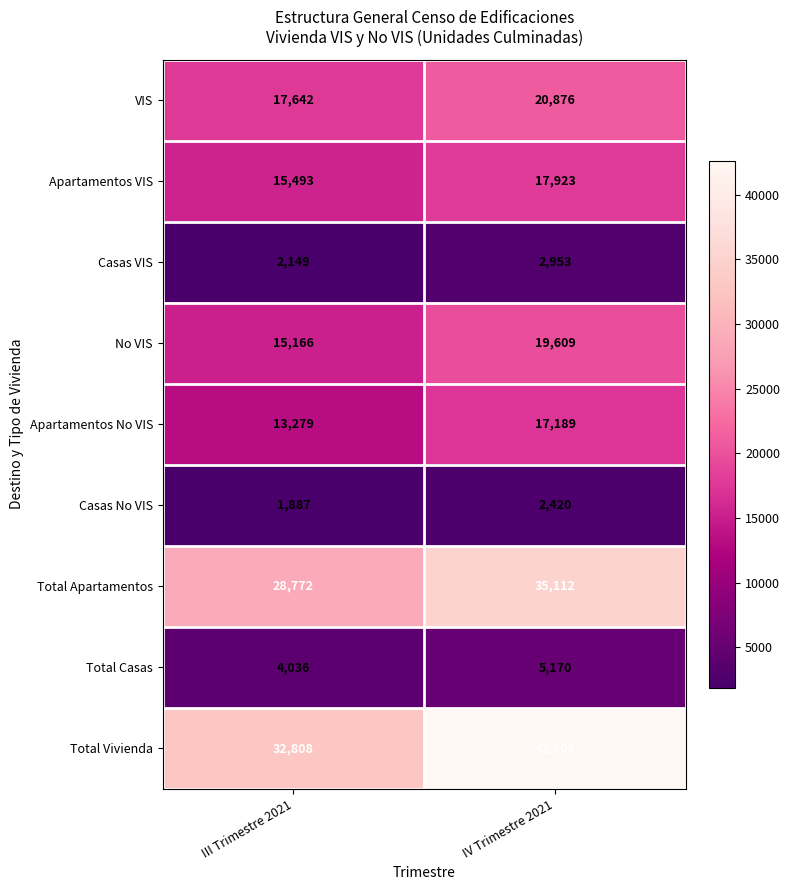

Between III Trimestre 2021 and IV Trimestre 2021, which series saw the biggest shift?

Total Vivienda